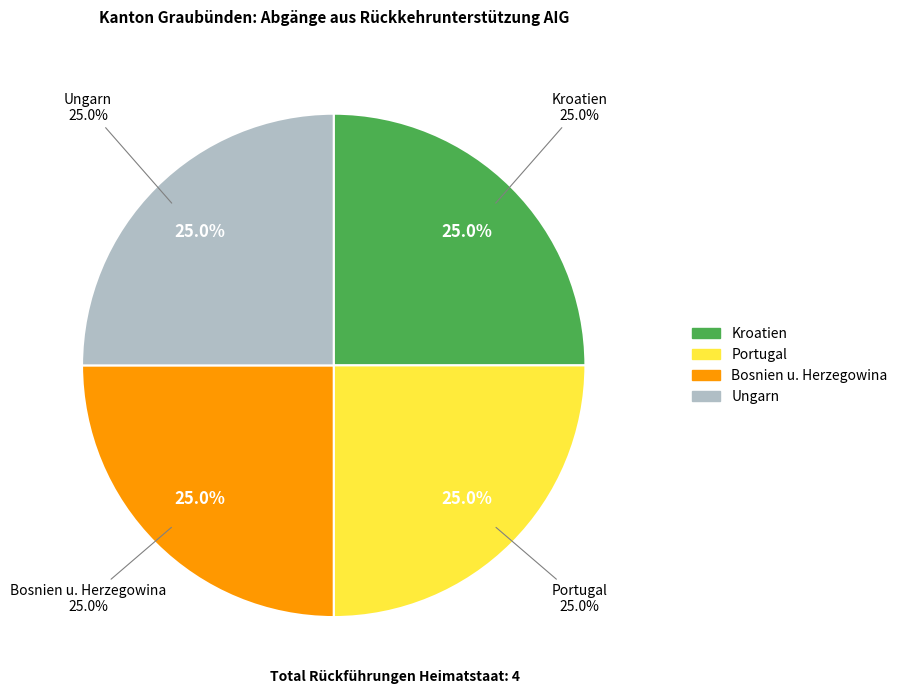

What is the ratio of the value at Portugal to the value at Kroatien?

1.0